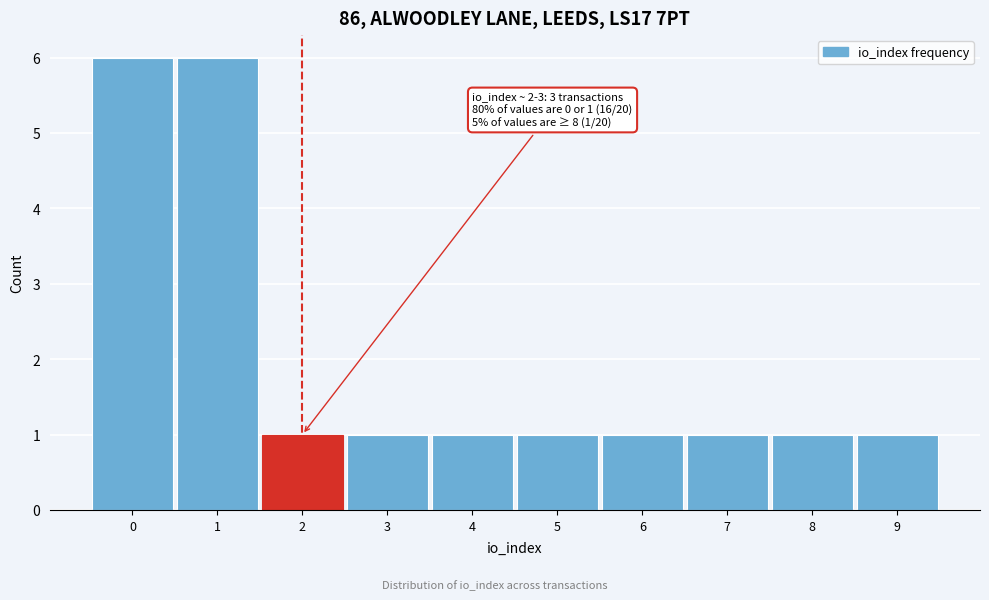

Reading left to right, extract all data points from this chart.

6	6	1	1	1	1	1	1	1	1